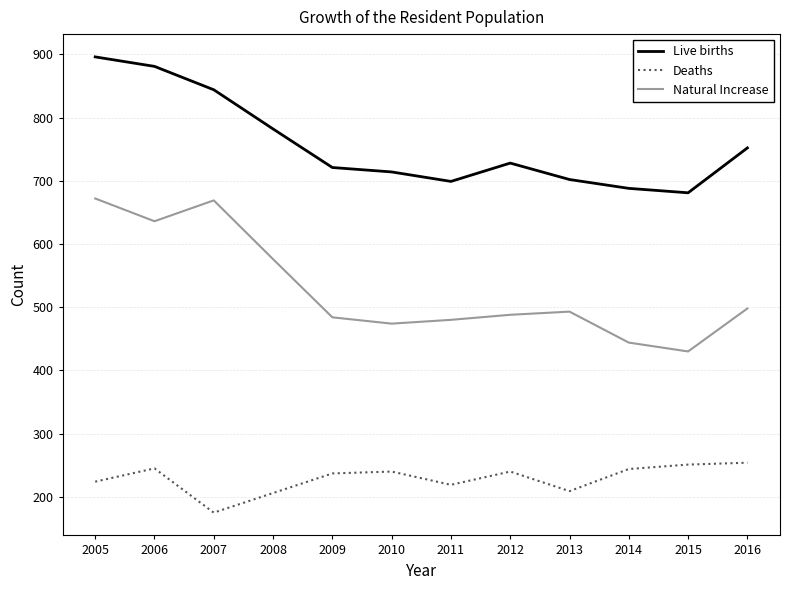

True or false: Deaths has a value of 209 at 2013.

True